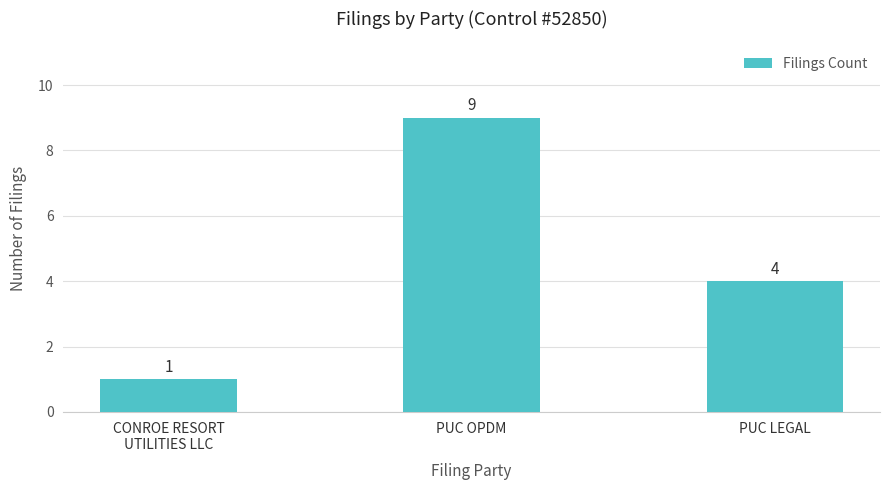

Which has a higher value, CONROE RESORT
UTILITIES LLC or PUC OPDM?

PUC OPDM